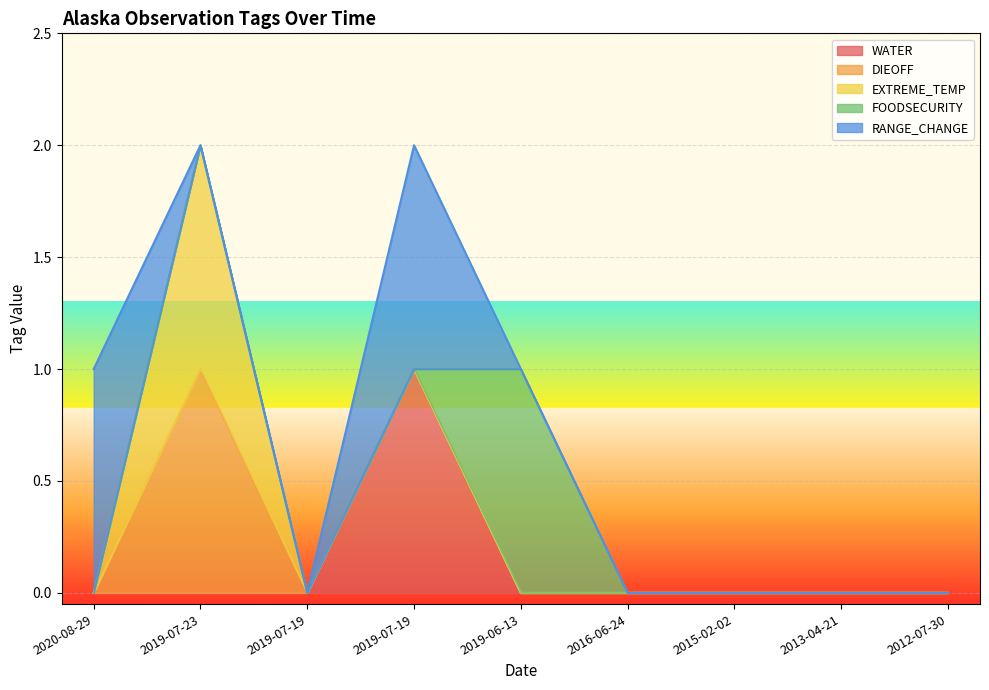

Is it true that WATER equals 0 at 2019-07-19?

True